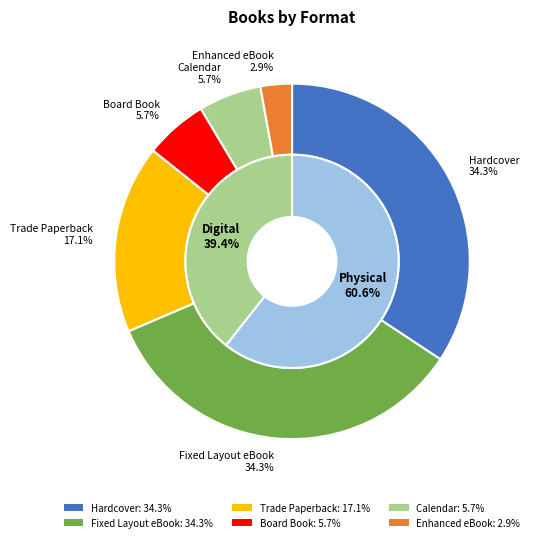

To the nearest percent, what is the difference between the Fixed Layout eBook and Calendar slice percentages?

29%